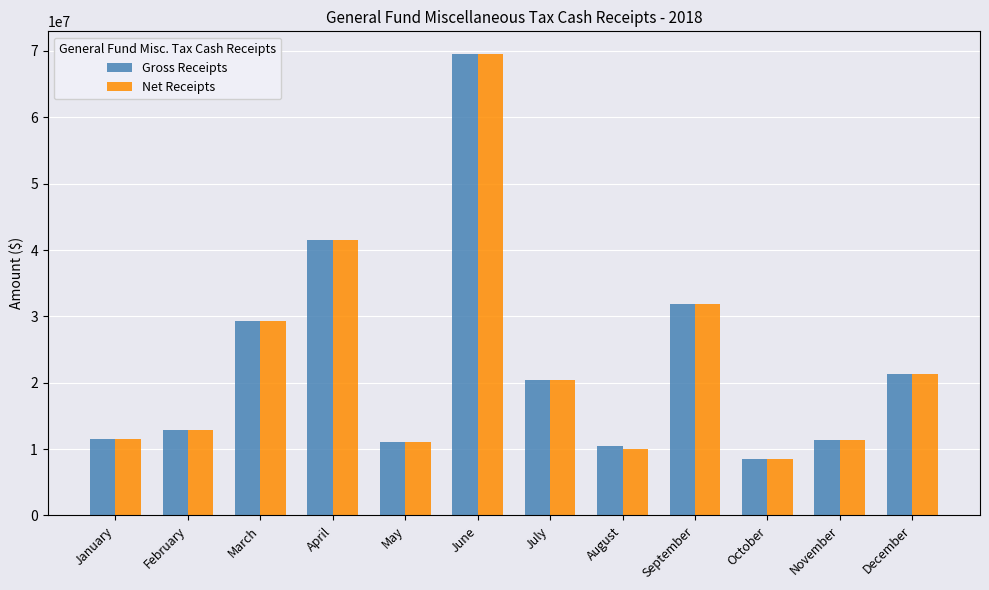

What is the smallest value displayed?

8479605.8